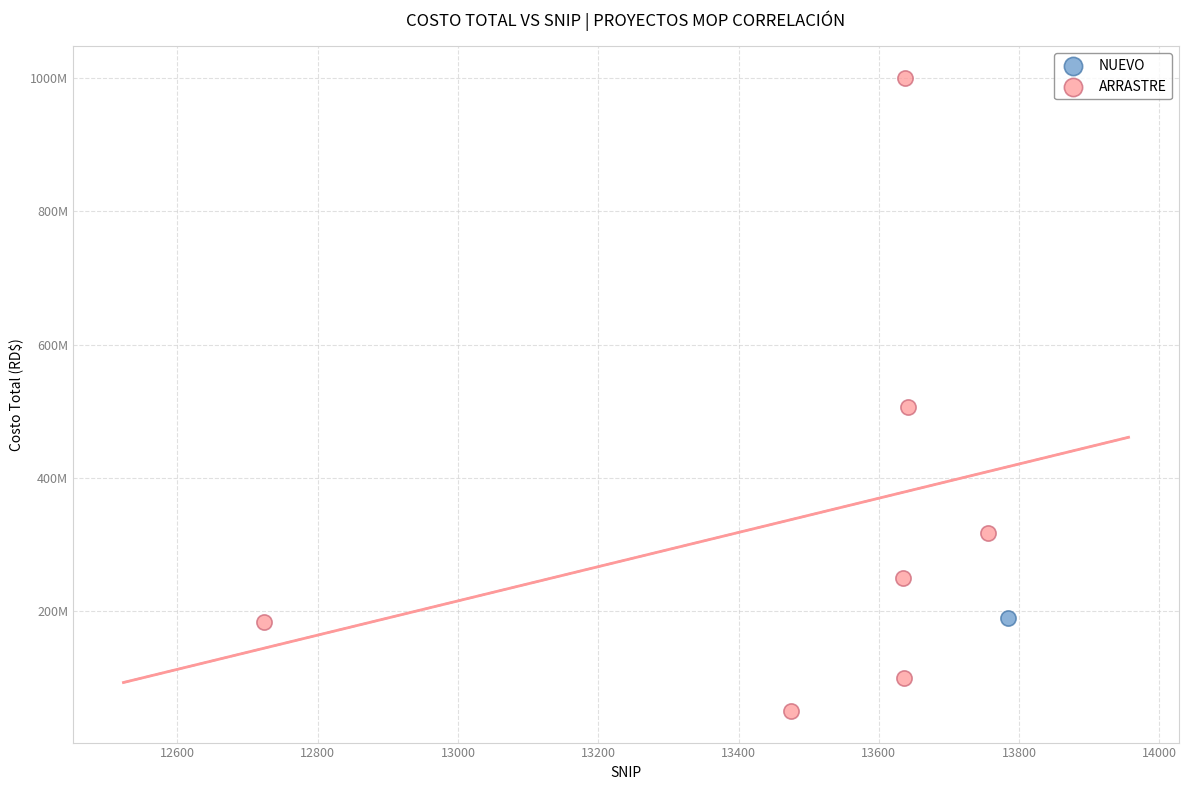

What are all the series names shown in the legend?

NUEVO, ARRASTRE